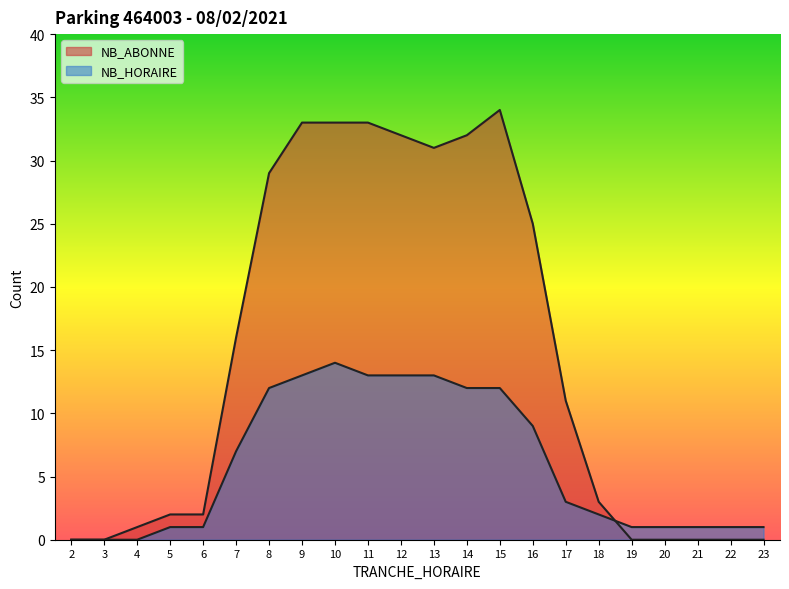

Which series has the widest spread of values?

NB_ABONNE